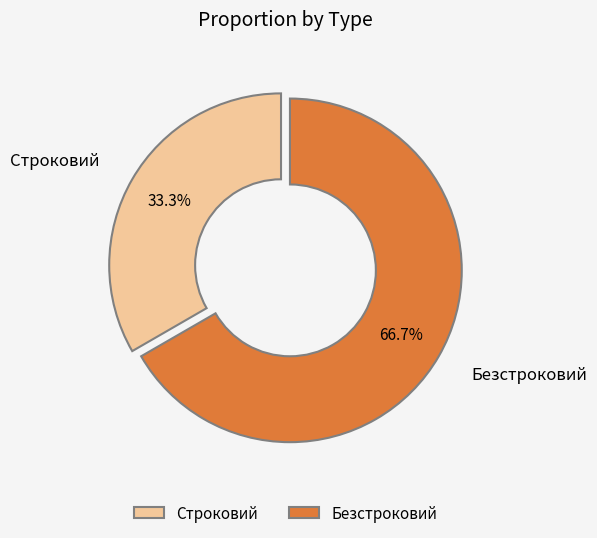

Rank the categories by value from highest to lowest.

Безстроковий, Строковий